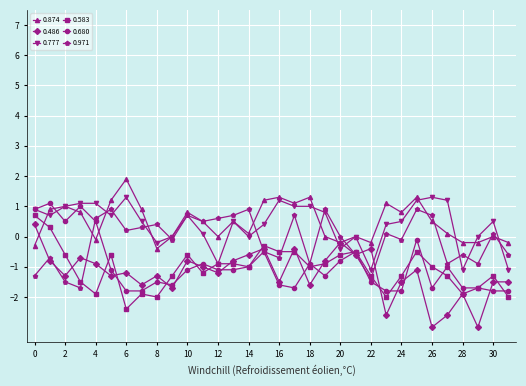

What is the value of the 0.583 point at the 29th from the left?

-1.9